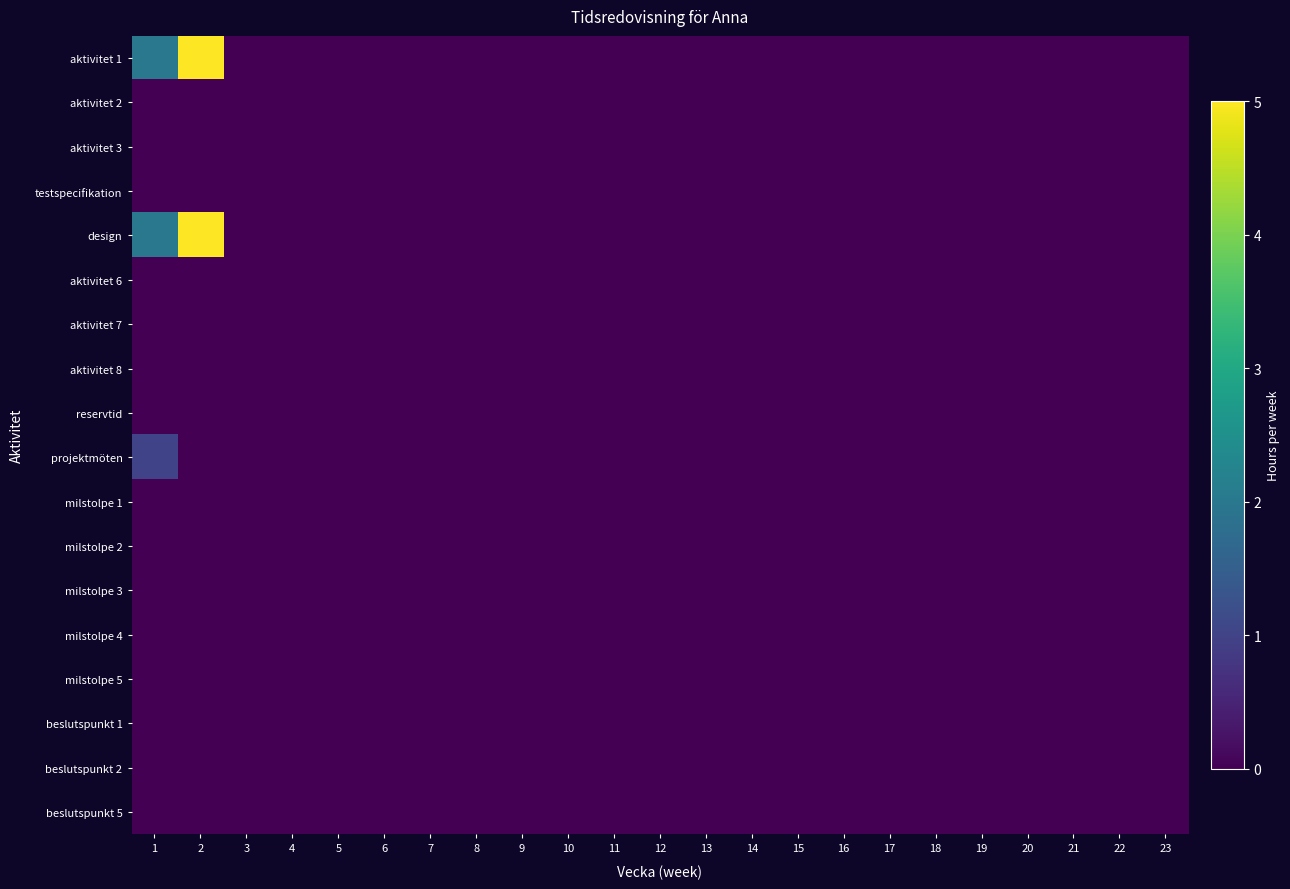

Reading left to right, extract all data points from this chart.

aktivitet 1: 1=2	2=5	3=0	4=0	5=0	6=0	7=0	8=0	9=0	10=0	11=0	12=0	13=0	14=0	15=0	16=0	17=0	18=0	19=0	20=0	21=0	22=0	23=0
aktivitet 2: 1=0	2=0	3=0	4=0	5=0	6=0	7=0	8=0	9=0	10=0	11=0	12=0	13=0	14=0	15=0	16=0	17=0	18=0	19=0	20=0	21=0	22=0	23=0
aktivitet 3: 1=0	2=0	3=0	4=0	5=0	6=0	7=0	8=0	9=0	10=0	11=0	12=0	13=0	14=0	15=0	16=0	17=0	18=0	19=0	20=0	21=0	22=0	23=0
testspecifikation: 1=0	2=0	3=0	4=0	5=0	6=0	7=0	8=0	9=0	10=0	11=0	12=0	13=0	14=0	15=0	16=0	17=0	18=0	19=0	20=0	21=0	22=0	23=0
design: 1=2	2=5	3=0	4=0	5=0	6=0	7=0	8=0	9=0	10=0	11=0	12=0	13=0	14=0	15=0	16=0	17=0	18=0	19=0	20=0	21=0	22=0	23=0
aktivitet 6: 1=0	2=0	3=0	4=0	5=0	6=0	7=0	8=0	9=0	10=0	11=0	12=0	13=0	14=0	15=0	16=0	17=0	18=0	19=0	20=0	21=0	22=0	23=0
aktivitet 7: 1=0	2=0	3=0	4=0	5=0	6=0	7=0	8=0	9=0	10=0	11=0	12=0	13=0	14=0	15=0	16=0	17=0	18=0	19=0	20=0	21=0	22=0	23=0
aktivitet 8: 1=0	2=0	3=0	4=0	5=0	6=0	7=0	8=0	9=0	10=0	11=0	12=0	13=0	14=0	15=0	16=0	17=0	18=0	19=0	20=0	21=0	22=0	23=0
reservtid: 1=0	2=0	3=0	4=0	5=0	6=0	7=0	8=0	9=0	10=0	11=0	12=0	13=0	14=0	15=0	16=0	17=0	18=0	19=0	20=0	21=0	22=0	23=0
projektmöten: 1=1	2=0	3=0	4=0	5=0	6=0	7=0	8=0	9=0	10=0	11=0	12=0	13=0	14=0	15=0	16=0	17=0	18=0	19=0	20=0	21=0	22=0	23=0
milstolpe 1: 1=0	2=0	3=0	4=0	5=0	6=0	7=0	8=0	9=0	10=0	11=0	12=0	13=0	14=0	15=0	16=0	17=0	18=0	19=0	20=0	21=0	22=0	23=0
milstolpe 2: 1=0	2=0	3=0	4=0	5=0	6=0	7=0	8=0	9=0	10=0	11=0	12=0	13=0	14=0	15=0	16=0	17=0	18=0	19=0	20=0	21=0	22=0	23=0
milstolpe 3: 1=0	2=0	3=0	4=0	5=0	6=0	7=0	8=0	9=0	10=0	11=0	12=0	13=0	14=0	15=0	16=0	17=0	18=0	19=0	20=0	21=0	22=0	23=0
milstolpe 4: 1=0	2=0	3=0	4=0	5=0	6=0	7=0	8=0	9=0	10=0	11=0	12=0	13=0	14=0	15=0	16=0	17=0	18=0	19=0	20=0	21=0	22=0	23=0
milstolpe 5: 1=0	2=0	3=0	4=0	5=0	6=0	7=0	8=0	9=0	10=0	11=0	12=0	13=0	14=0	15=0	16=0	17=0	18=0	19=0	20=0	21=0	22=0	23=0
beslutspunkt 1: 1=0	2=0	3=0	4=0	5=0	6=0	7=0	8=0	9=0	10=0	11=0	12=0	13=0	14=0	15=0	16=0	17=0	18=0	19=0	20=0	21=0	22=0	23=0
beslutspunkt 2: 1=0	2=0	3=0	4=0	5=0	6=0	7=0	8=0	9=0	10=0	11=0	12=0	13=0	14=0	15=0	16=0	17=0	18=0	19=0	20=0	21=0	22=0	23=0
beslutspunkt 5: 1=0	2=0	3=0	4=0	5=0	6=0	7=0	8=0	9=0	10=0	11=0	12=0	13=0	14=0	15=0	16=0	17=0	18=0	19=0	20=0	21=0	22=0	23=0